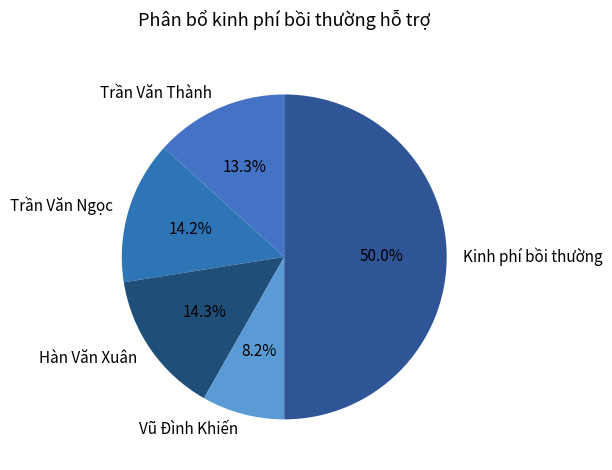

To the nearest percent, what is the average slice percentage?

20%